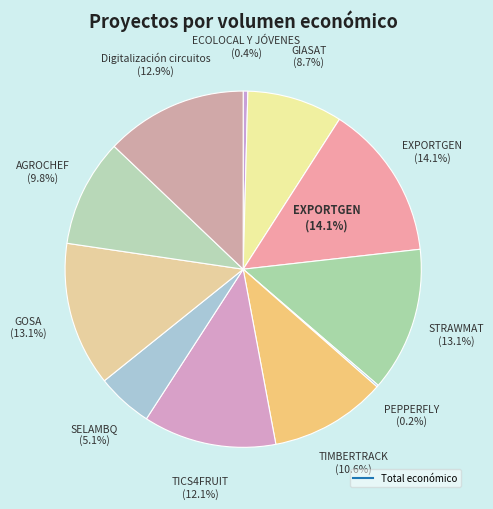

Rank the categories by value from lowest to highest.

PEPPERFLY, ECOLOCAL Y JÓVENES, SELAMBQ, GIASAT, AGROCHEF, TIMBERTRACK, TICS4FRUIT, Digitalización circuitos, STRAWMAT, GOSA, EXPORTGEN